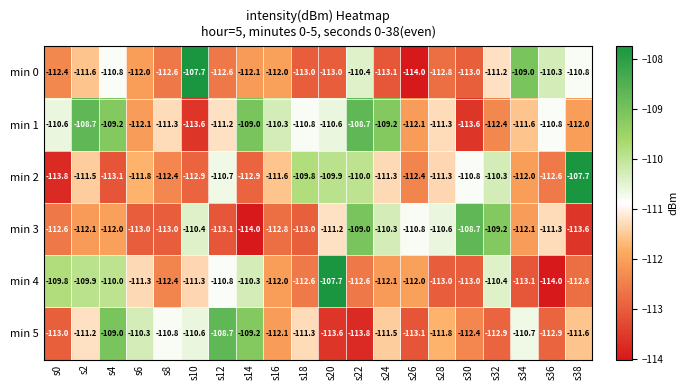

What is the spread (max minus min) of values at s26?

3.2